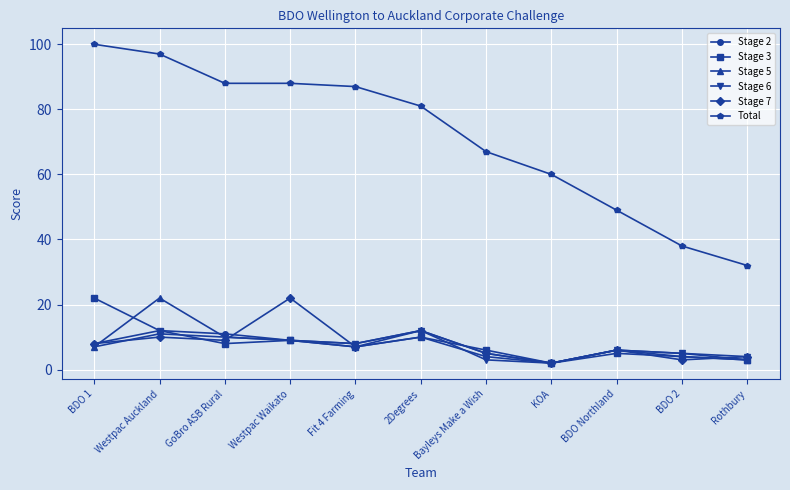

Read the Stage 5 value at Fit 4 Farming, to the nearest 5.

10